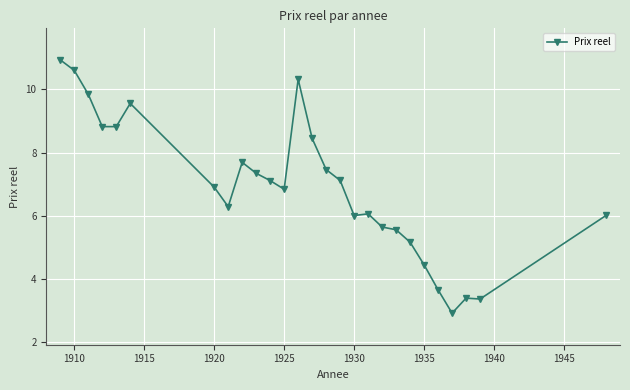

What is the minimum value shown in the chart?

2.9